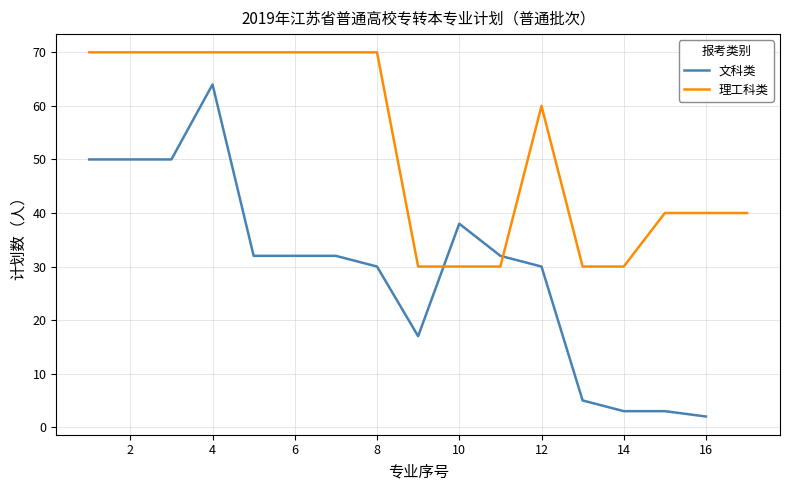

The value of 文科类 at 2 is 66. True or false?

False